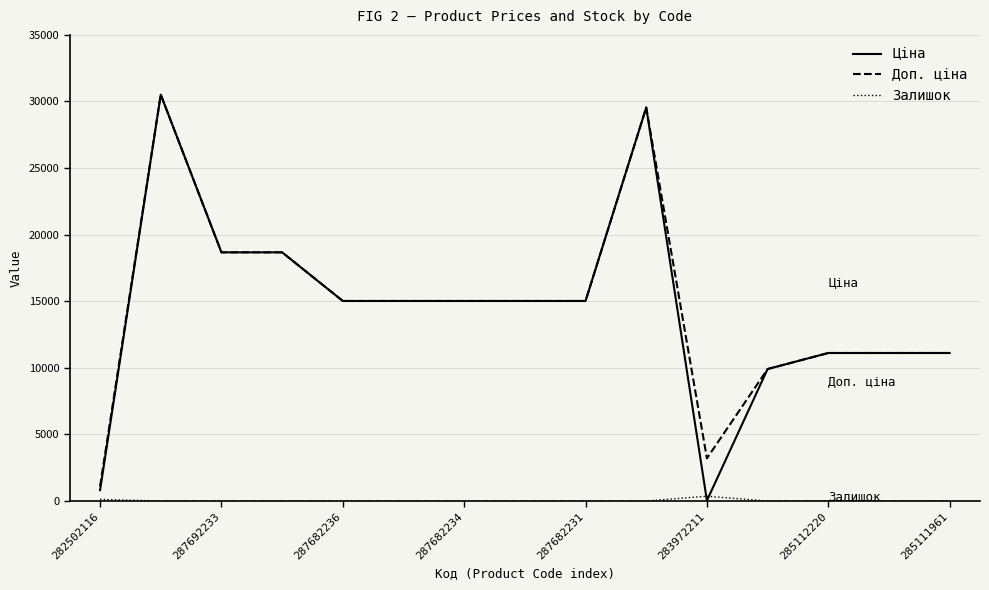

What is the average value of the Ціна series?

14439.6